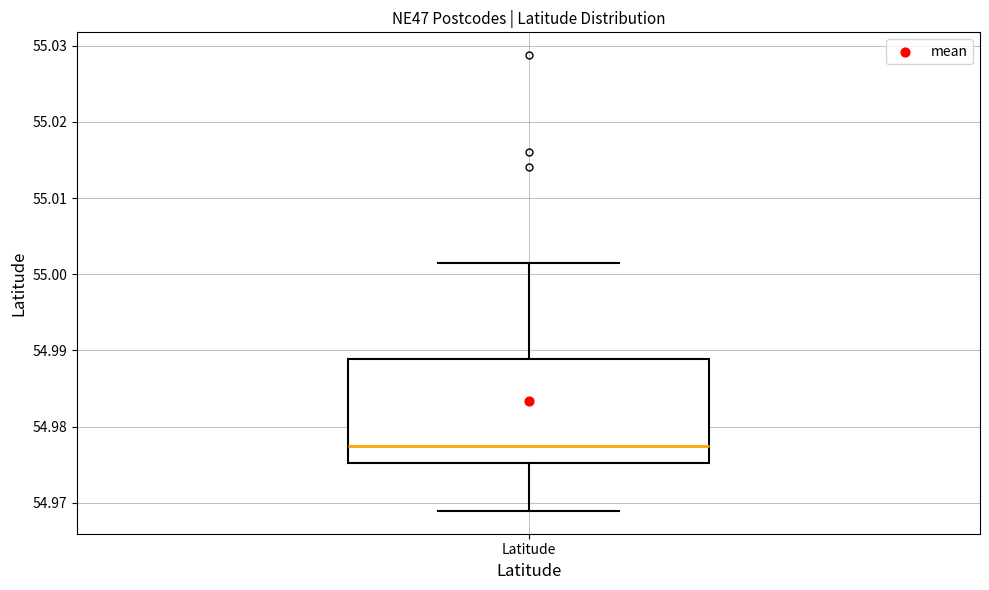

Read this box plot against the y-axis: the position of the median line, the range covered by the box, and the ends of both whiskers. The values are not printed on the chart, so give them approximately, as read against the axis.

median 54.977, box 54.975 to 54.989, whiskers 54.969 to 55.001